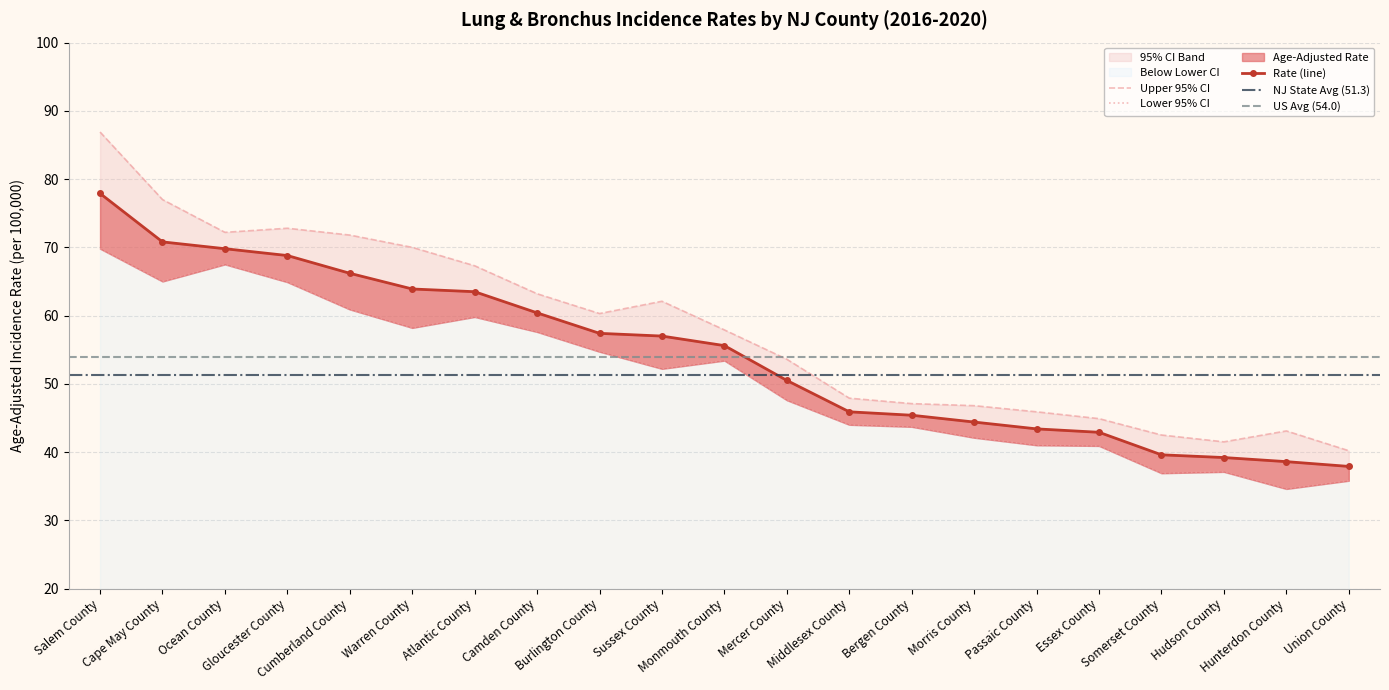

Is it true that Upper 95% CI equals 70.0 at Warren County?

True